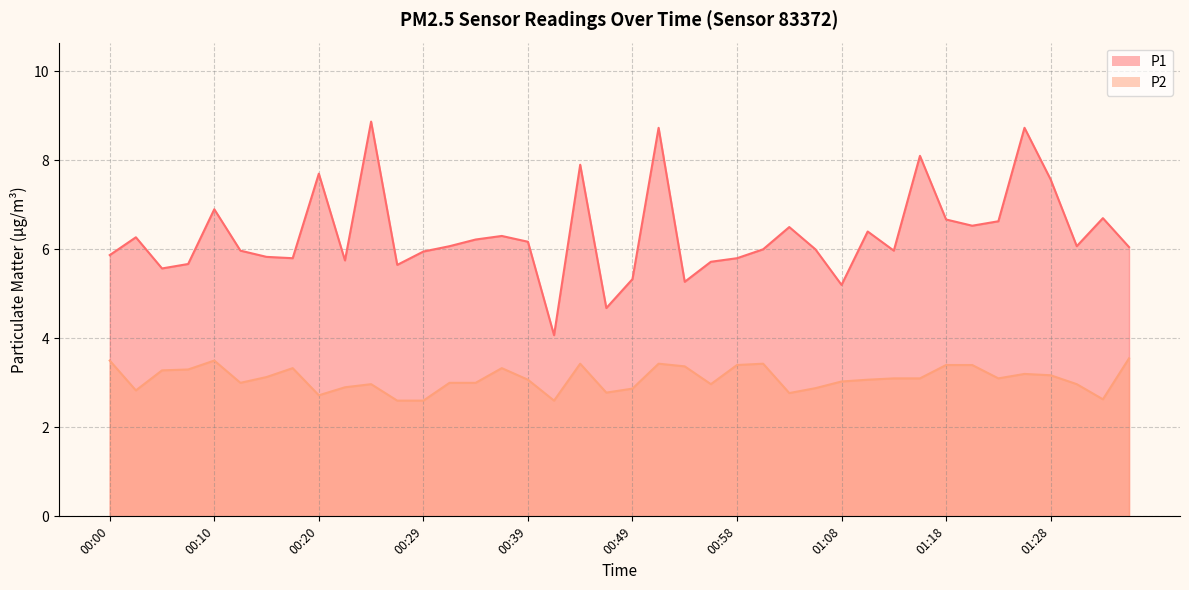

True or false: P1 and P2 cross at least once.

False